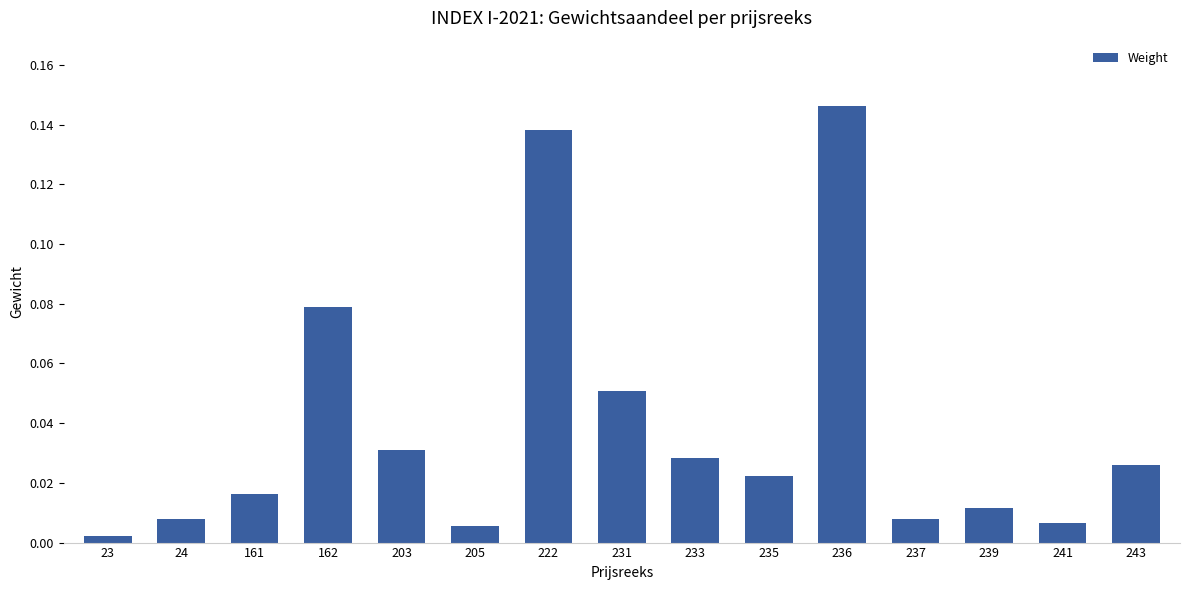

Which label corresponds to the smallest value in the chart?

23